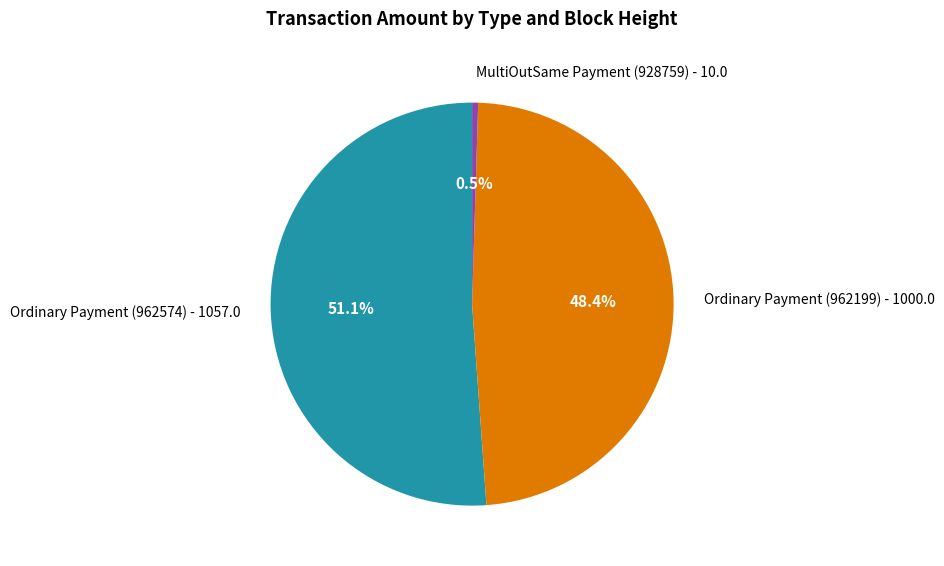

To the nearest percent, what is the average slice percentage?

33%